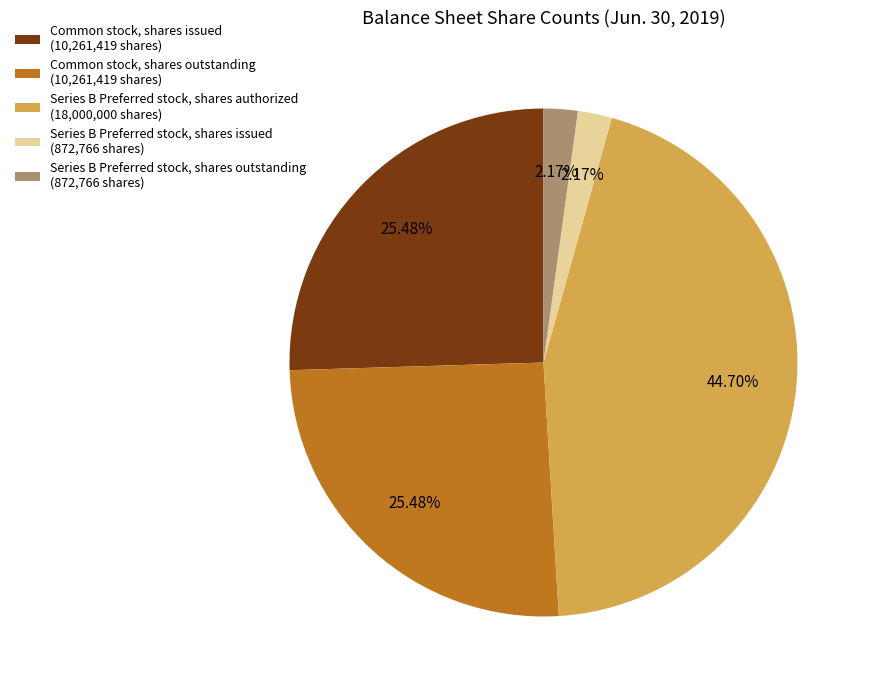

Is there a majority slice in this chart?

No